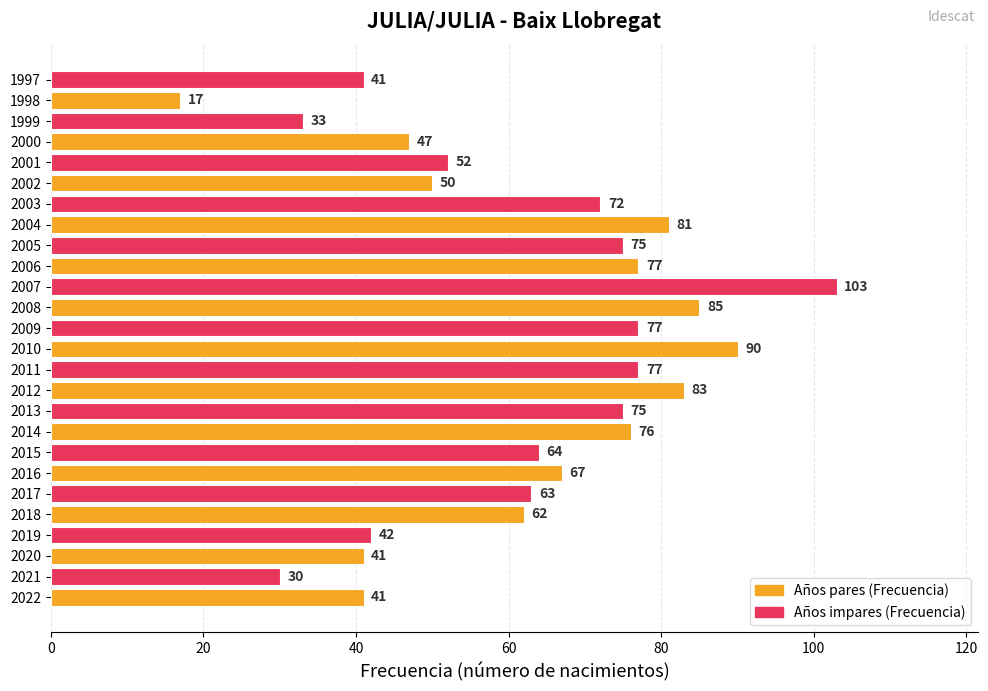

At which category does the chart reach its minimum across all series?

1998